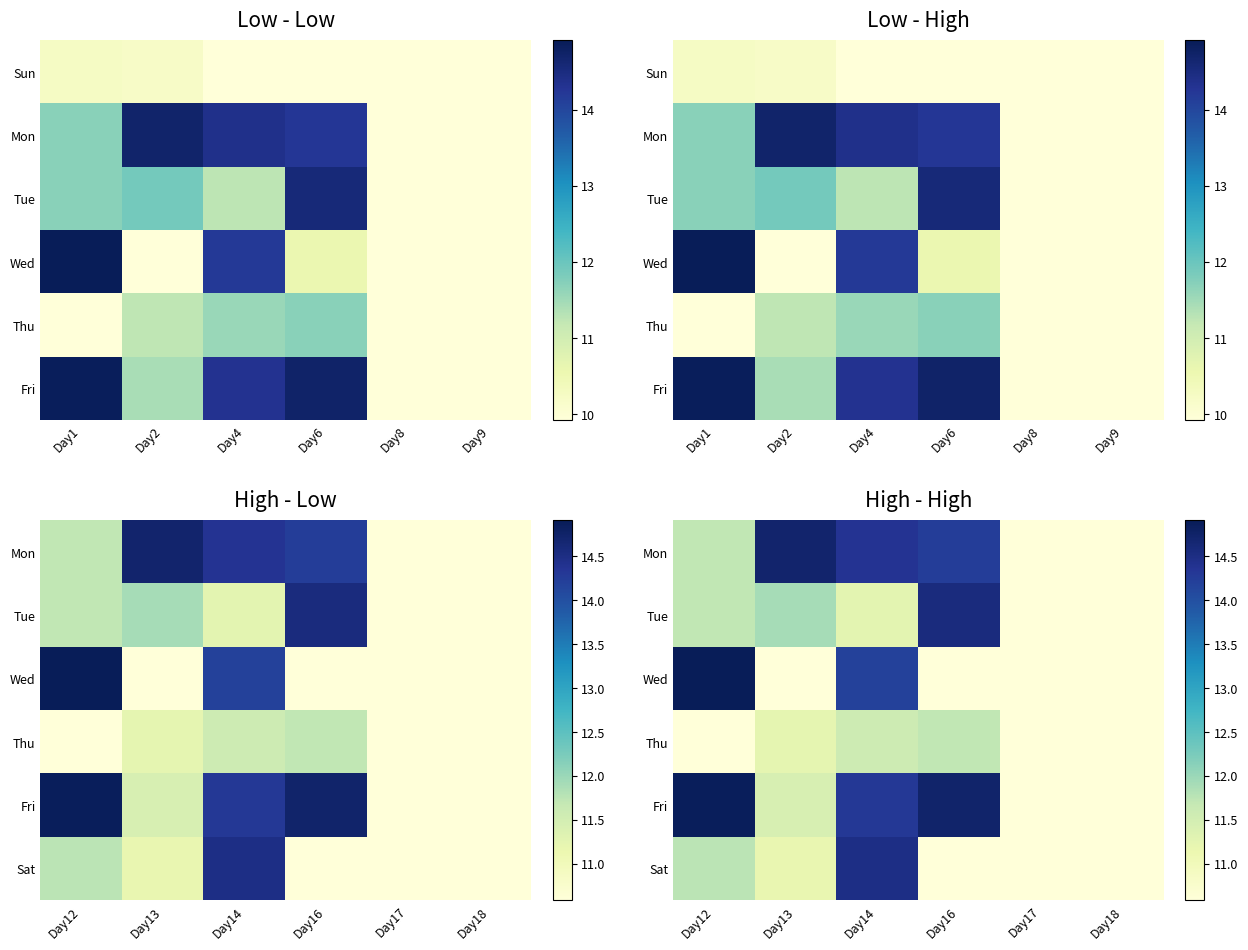

At how many categories does at least one series exceed 3?

4